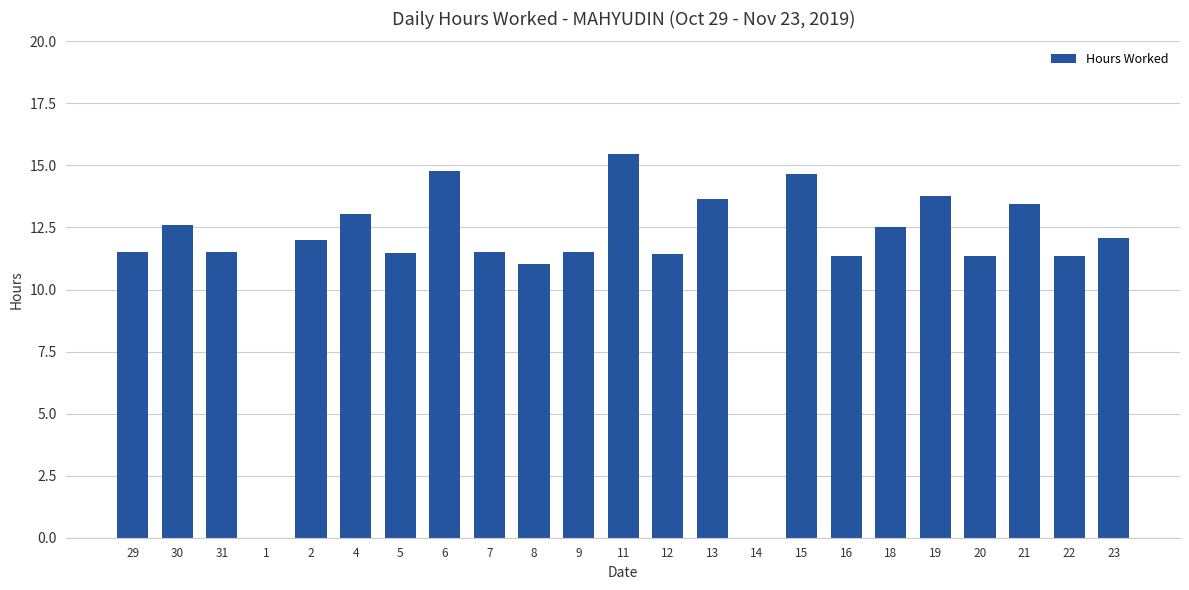

Which label corresponds to the largest value in the chart?

11